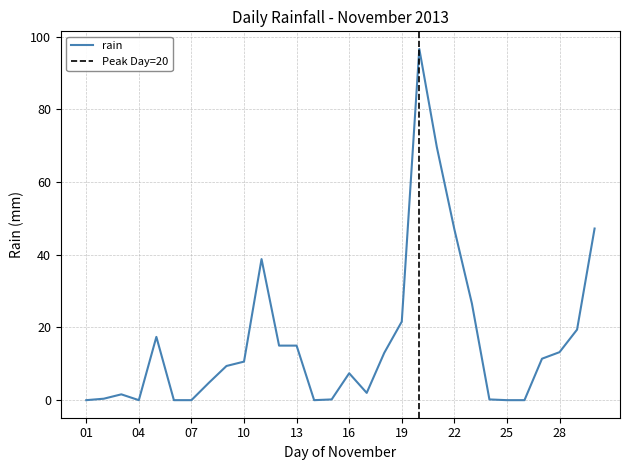

The value at 11 is 38.8. True or false?

True